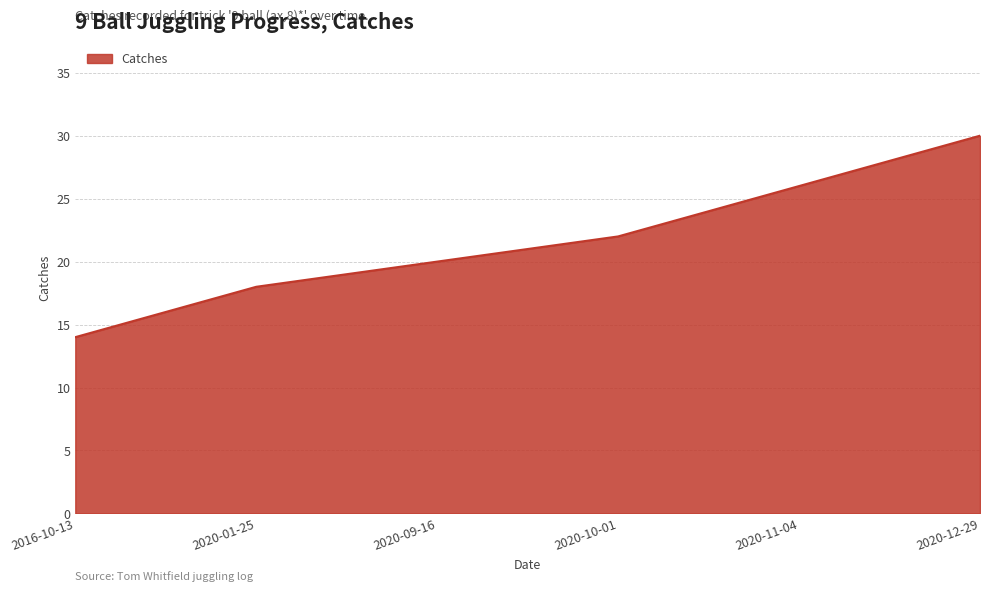

What is the difference between the values at 2020-01-25 and 2020-11-04?

8